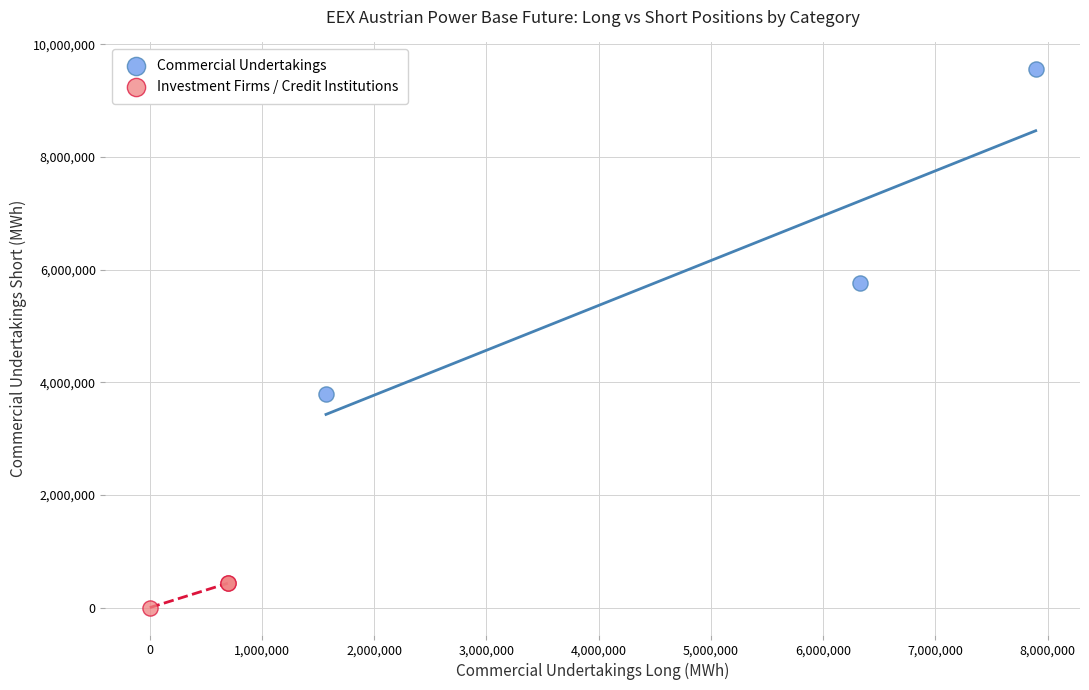

Which series has the largest Y range (max minus min)?

Commercial Undertakings